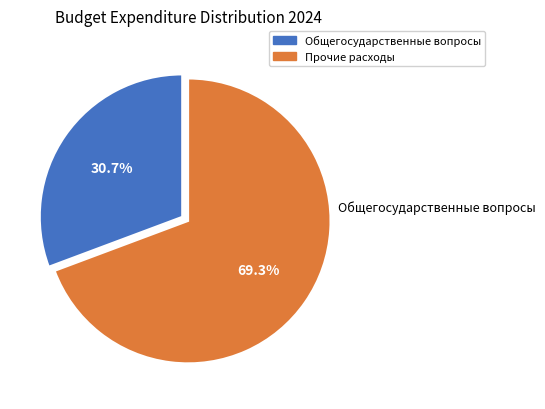

To the nearest percent, what is the difference between the largest and smallest slice percentages?

39%